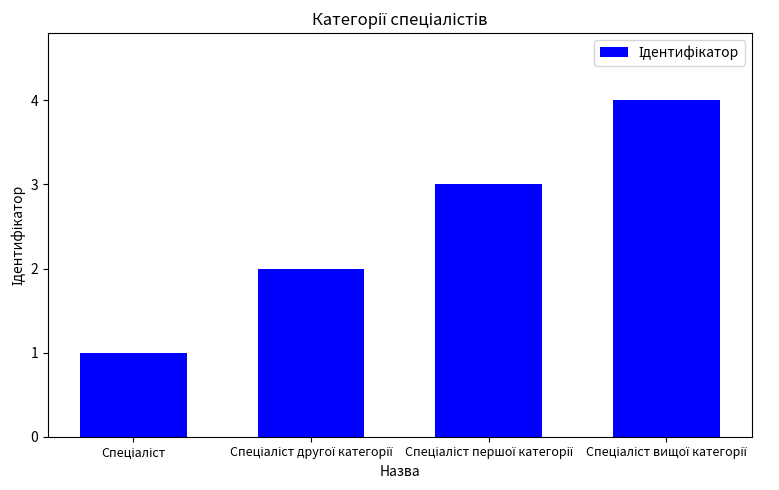

What is the maximum value shown in the chart?

4